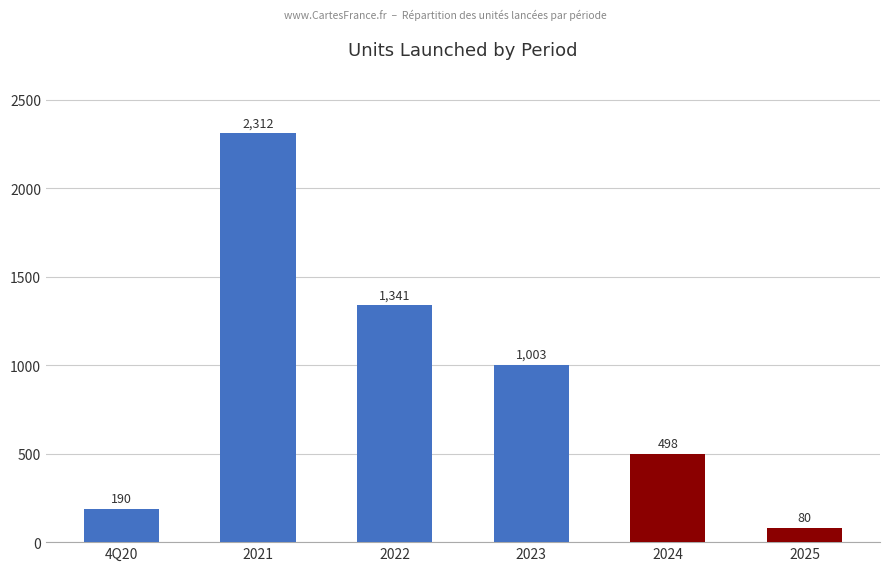

Reading left to right, transcribe all the data shown in this chart.

4Q20=190	2021=2312	2022=1341	2023=1003	2024=498	2025=80